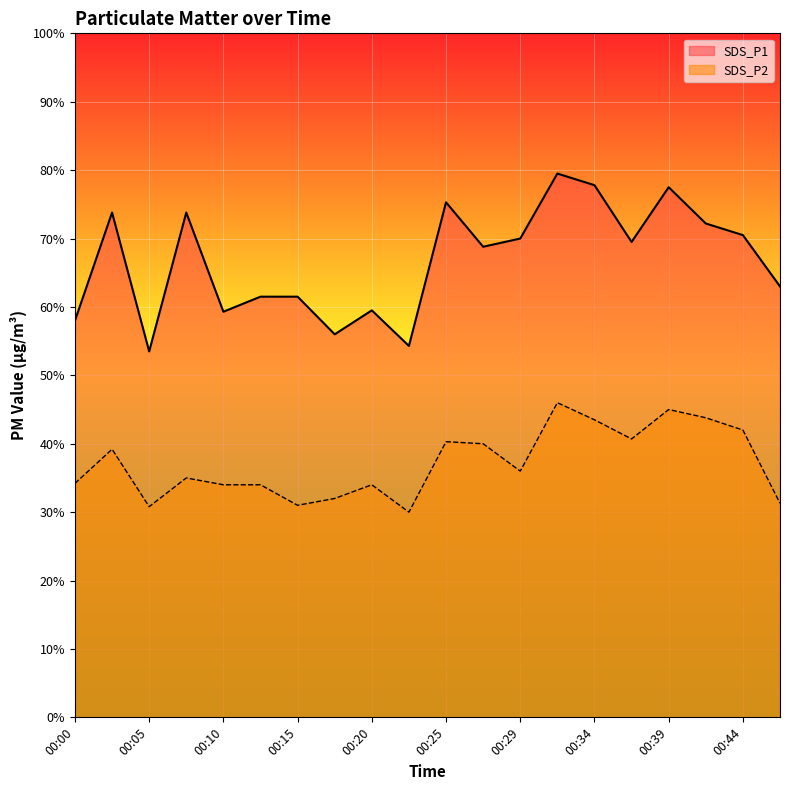

True or false: SDS_P1 and SDS_P2 cross at least once.

False